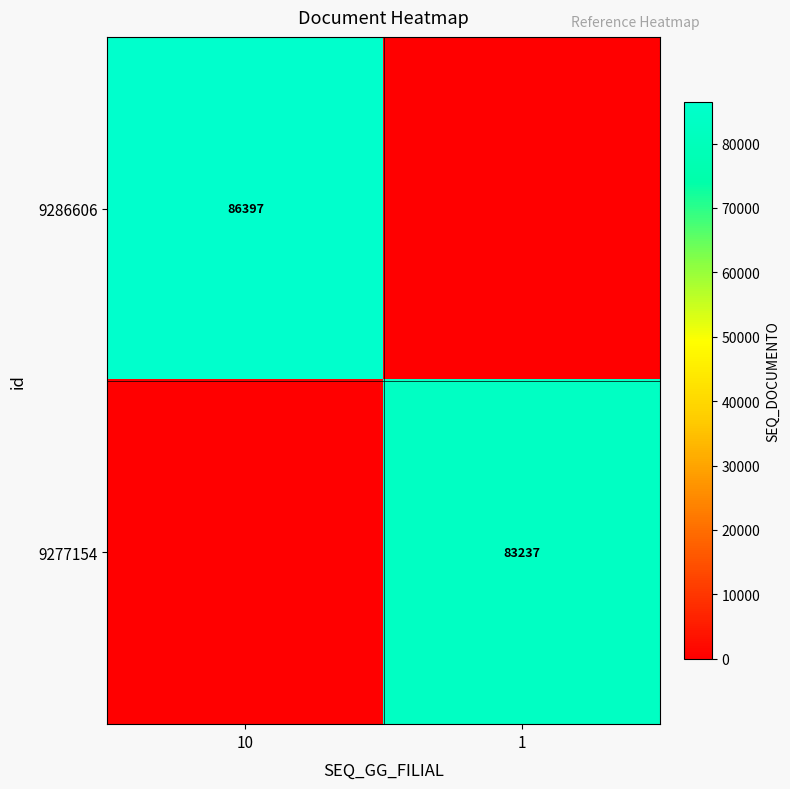

How many series are shown in this chart?

2